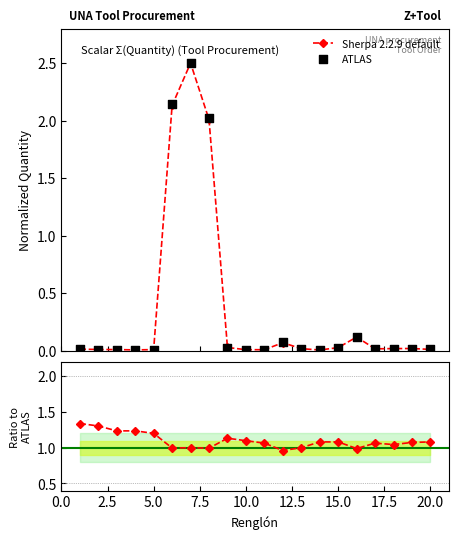

Which series has the largest total across all categories?

Sherpa 2.2.9 default